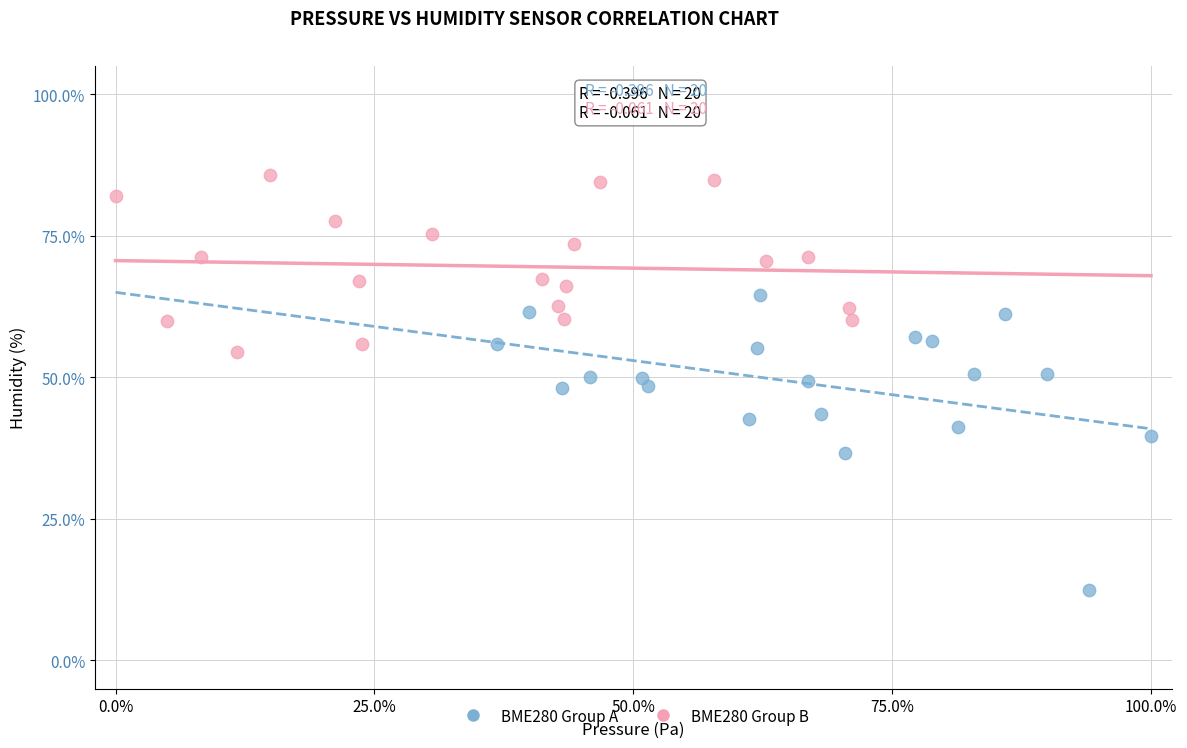

What are all the series names shown in the legend?

BME280 Group A, BME280 Group B